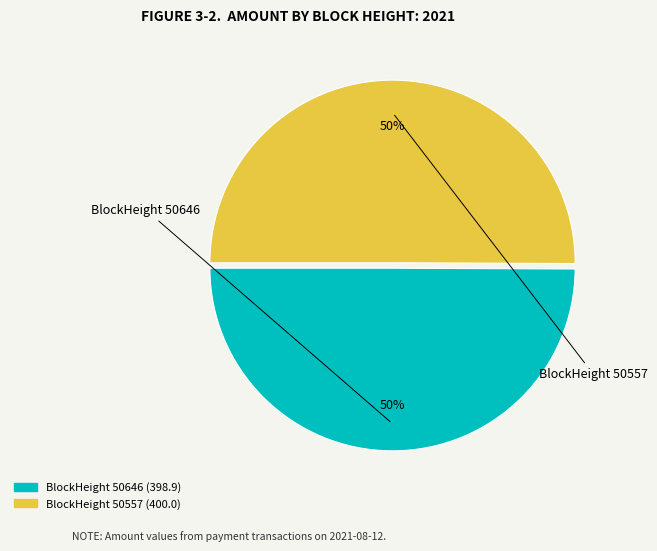

To the nearest percent, what is the average slice percentage?

50%